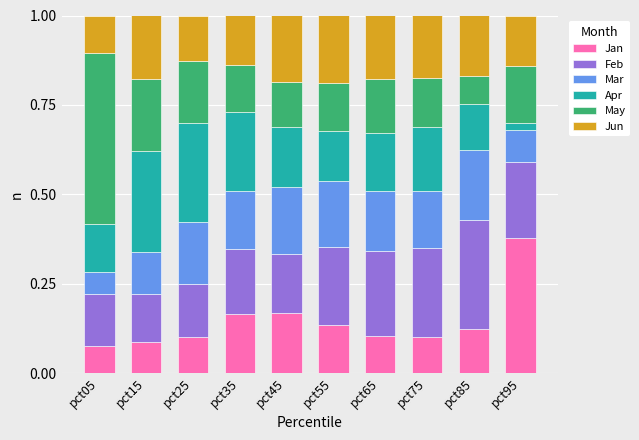

Which category has the highest value in the Jan series?

pct95